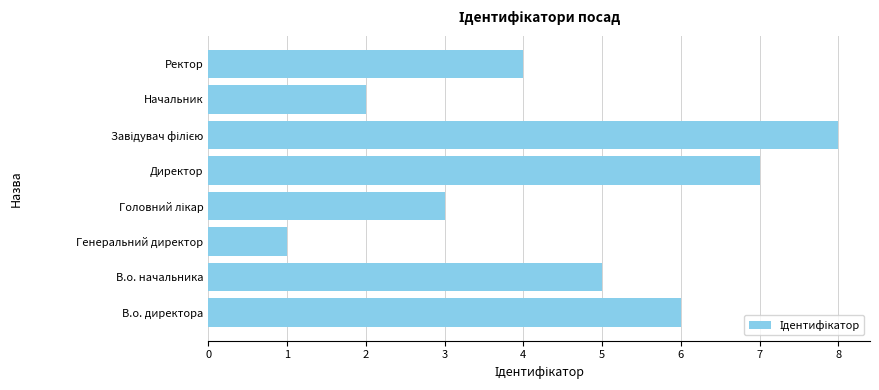

At which category does the chart reach its minimum across all series?

Генеральний директор